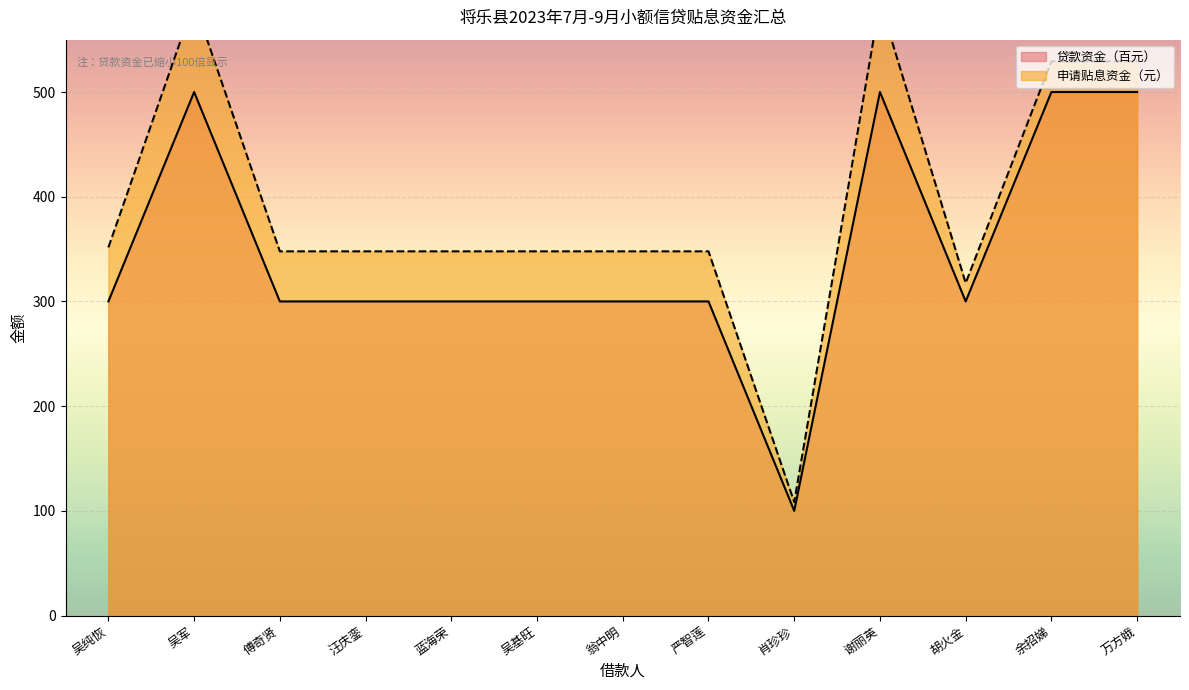

What is the difference between the highest and lowest values at 余招娣?

29.3